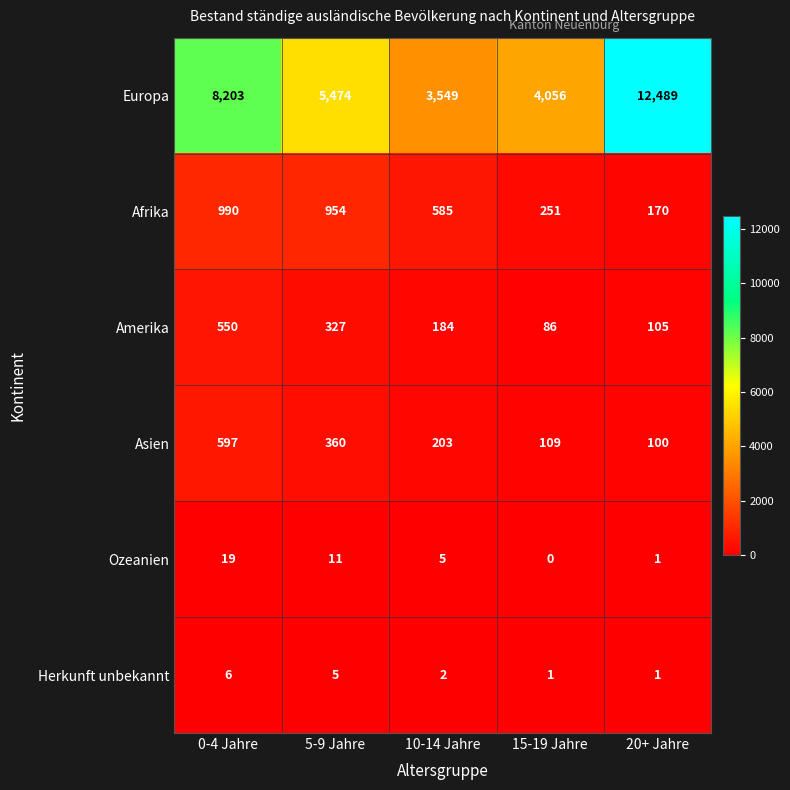

At which category is the sum across all series the highest?

20+ Jahre